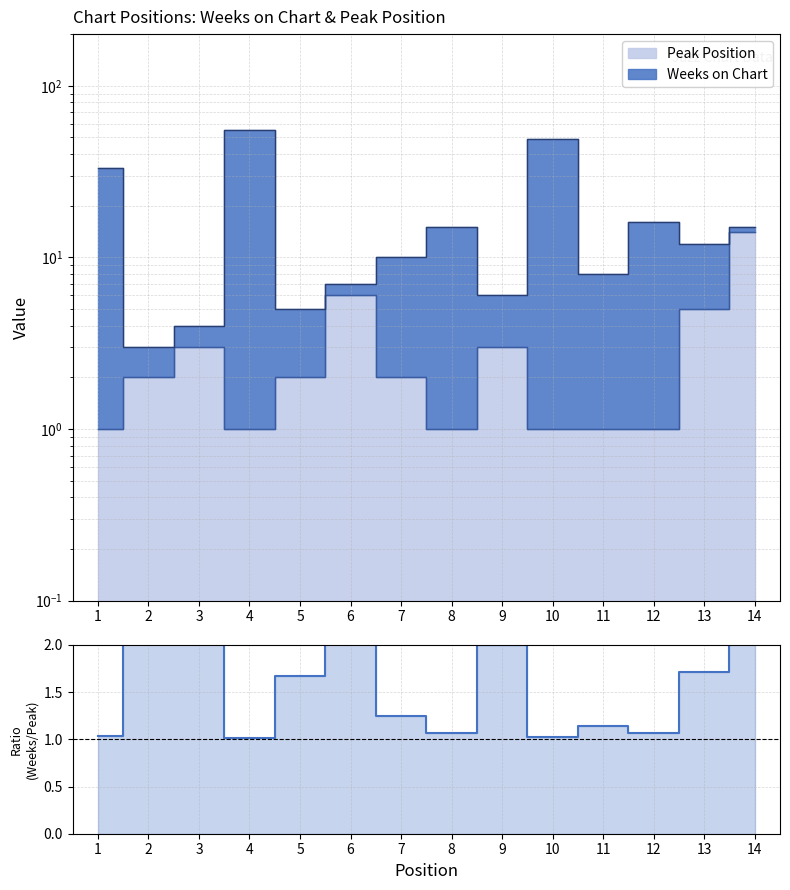

Is it true that the value at 11 is 0.4?

False